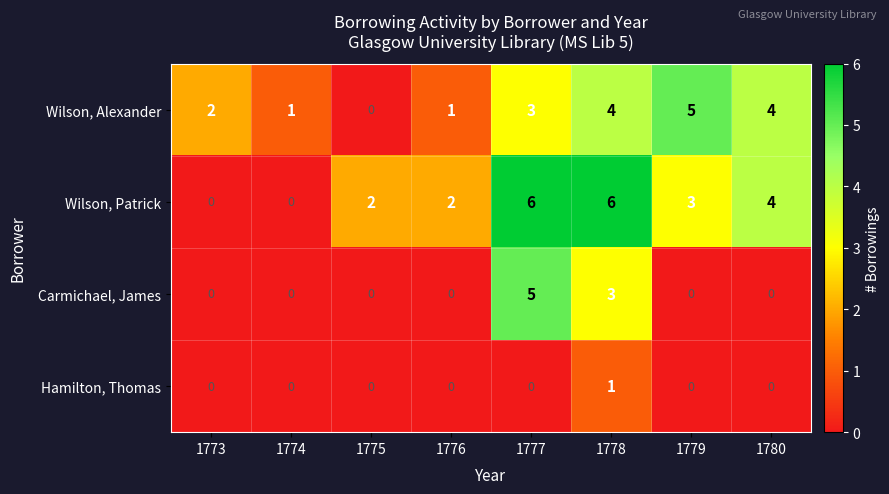

Rank the series at 1777 from highest to lowest value.

Wilson, Patrick, Carmichael, James, Wilson, Alexander, Hamilton, Thomas